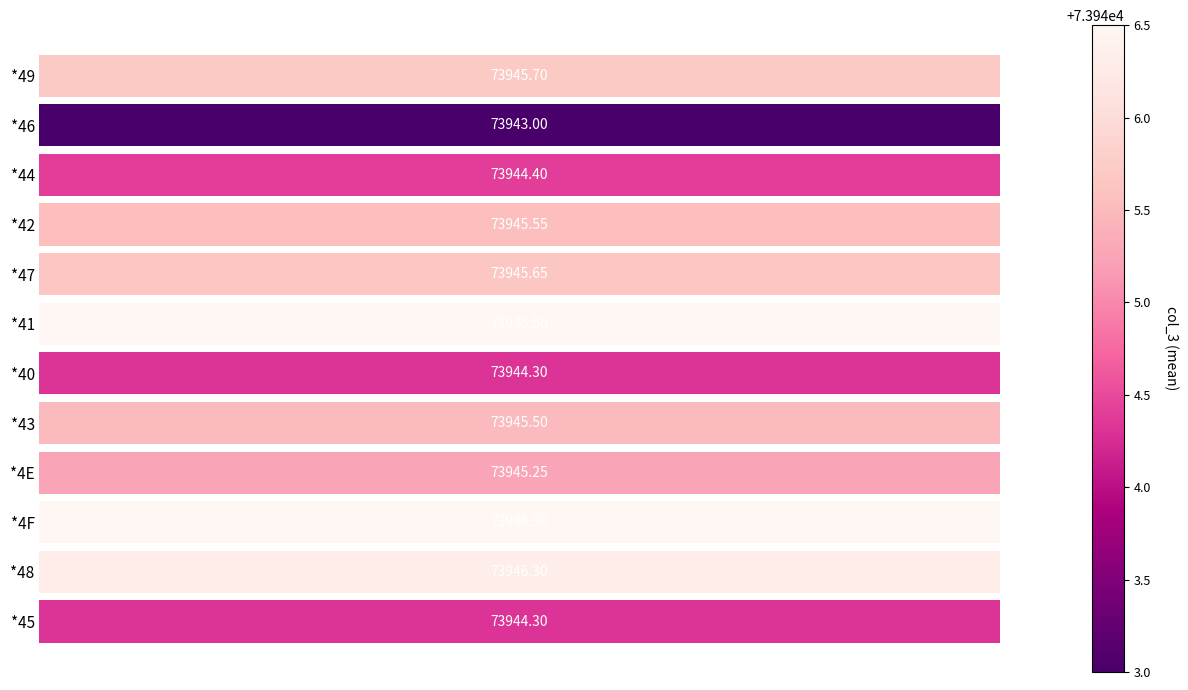

Which has a higher value, *4F or *47?

*4F